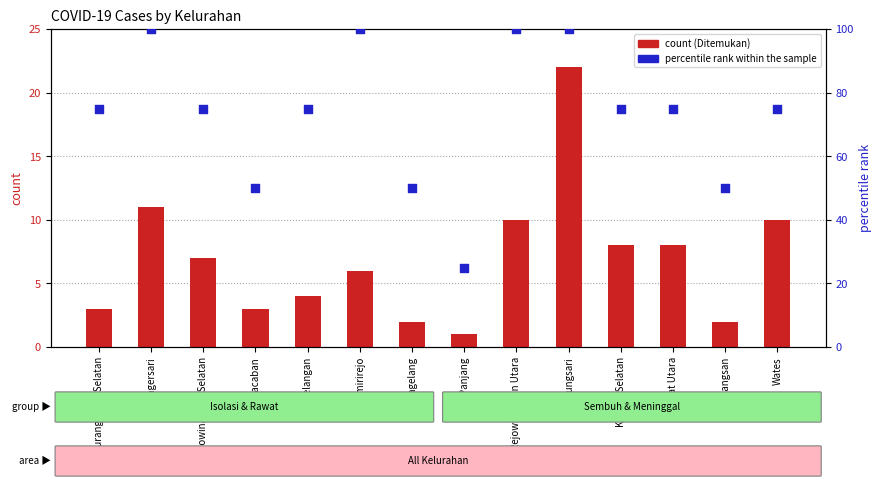

Which series has the largest total across all categories?

percentile rank within the sample